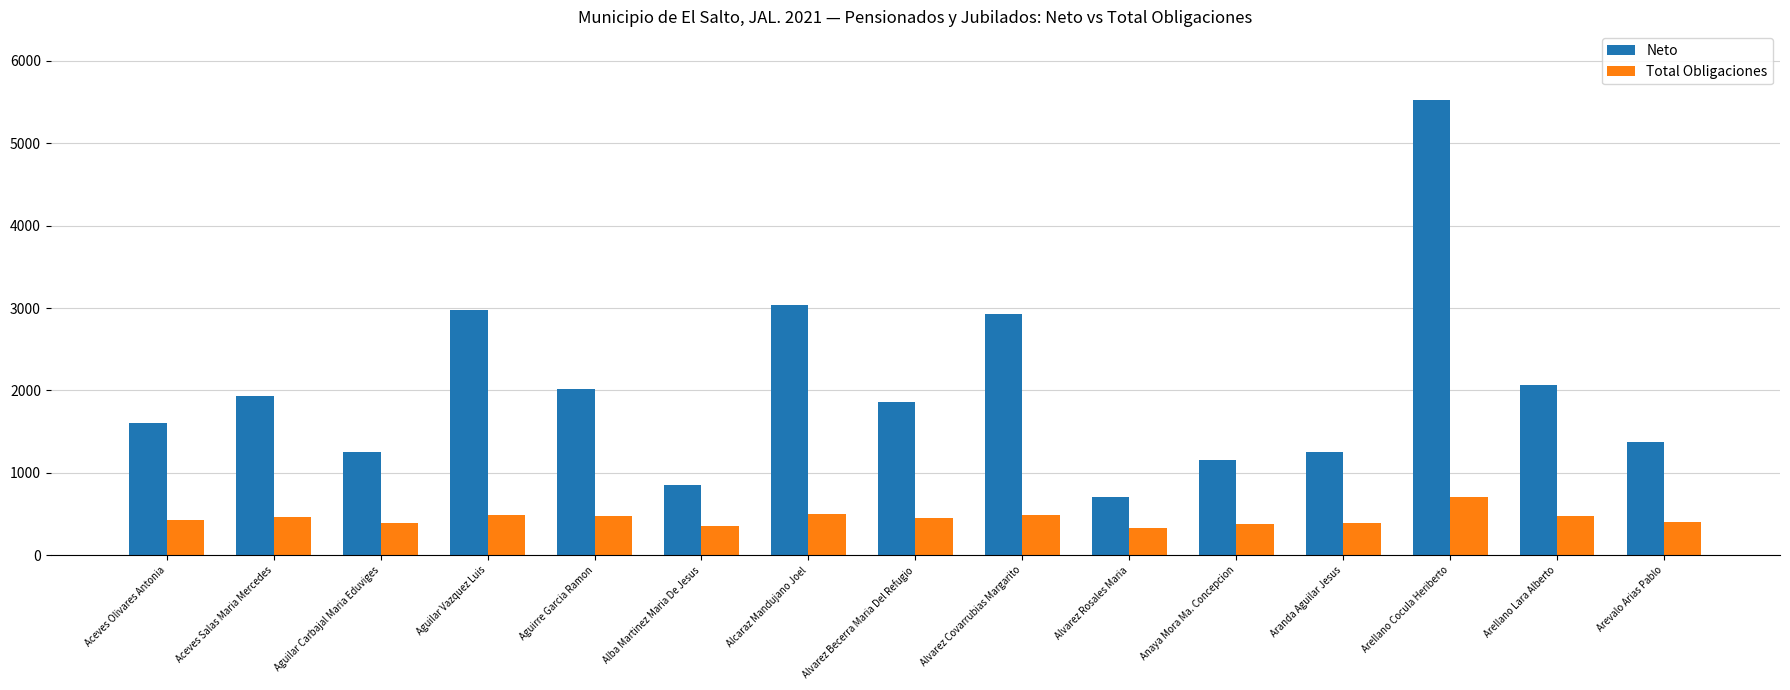

What are all the series names shown in the legend?

Neto, Total Obligaciones